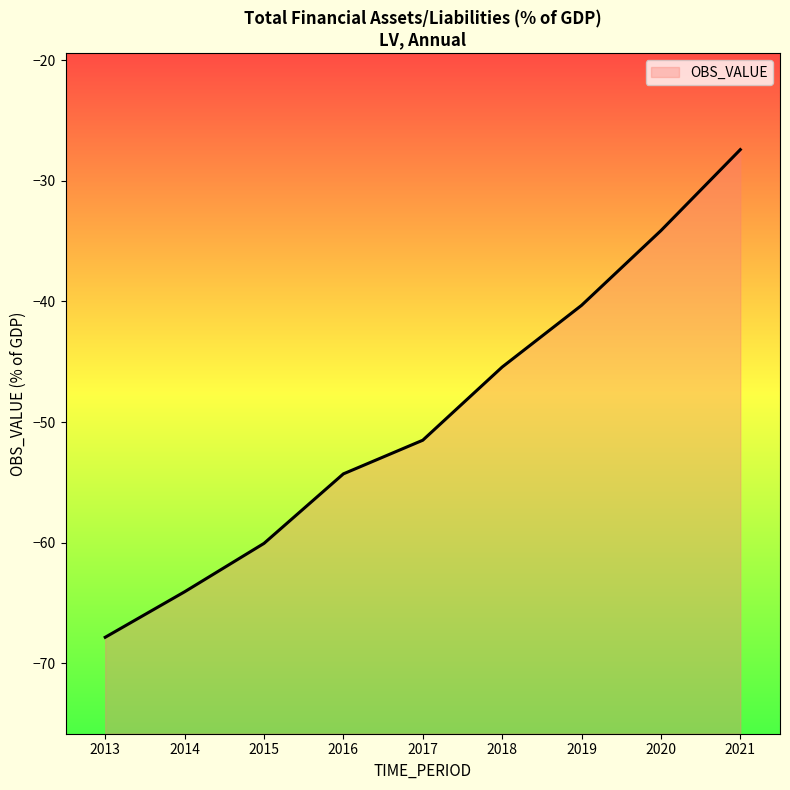

Reading right to left, what are all the values shown in this chart?

-27.4	-34.1	-40.3	-45.4	-51.5	-54.3	-60.1	-64.1	-67.9